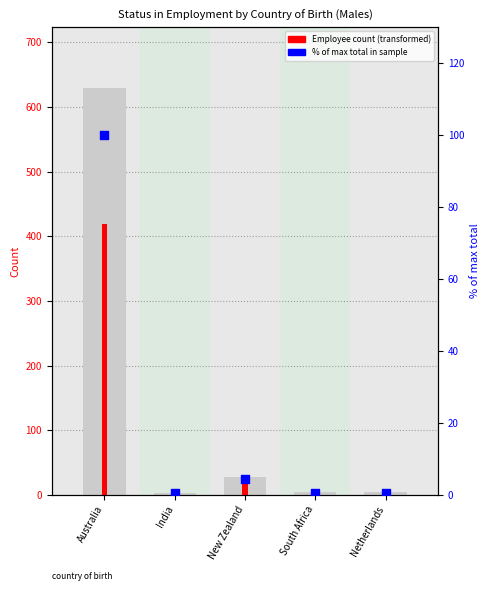

What is the total value across all series at India?

3.5